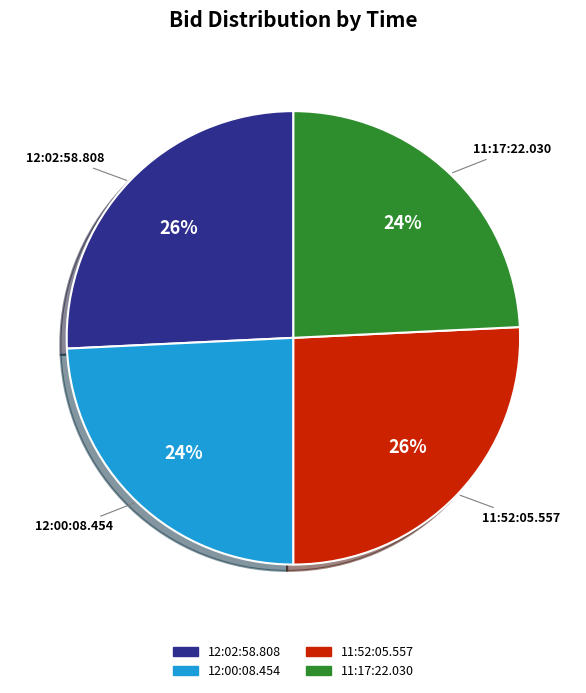

Does 11:52:05.557 represent more than half of the total?

No